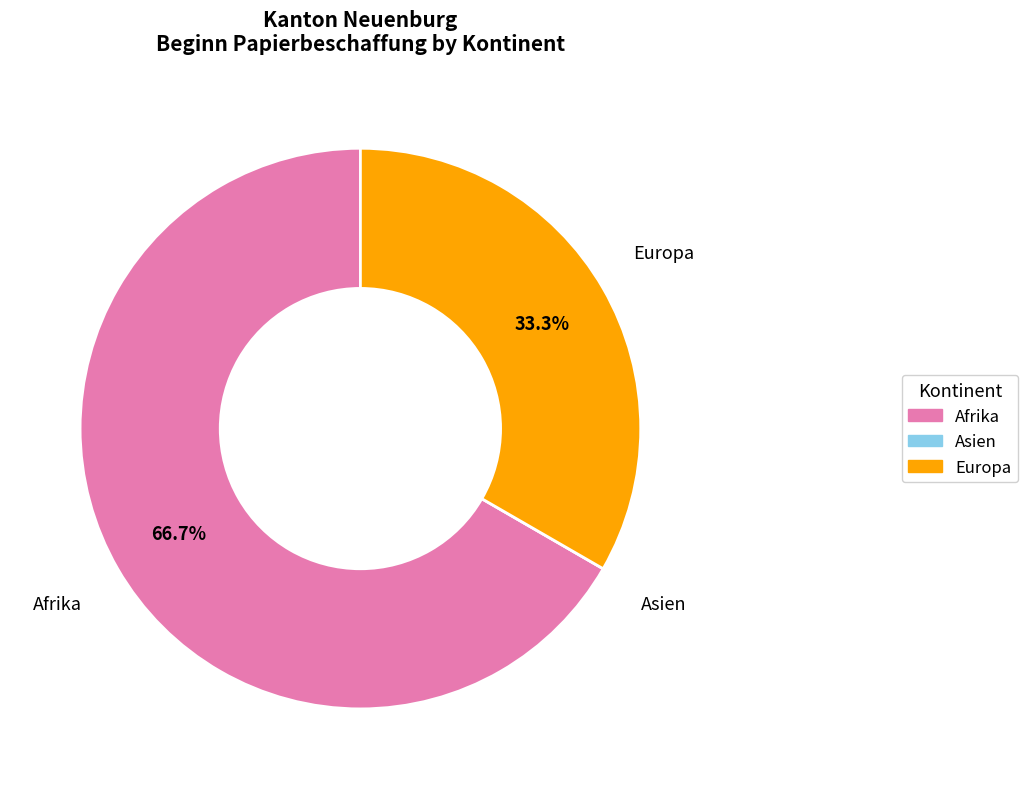

Which category accounts for the majority?

Afrika